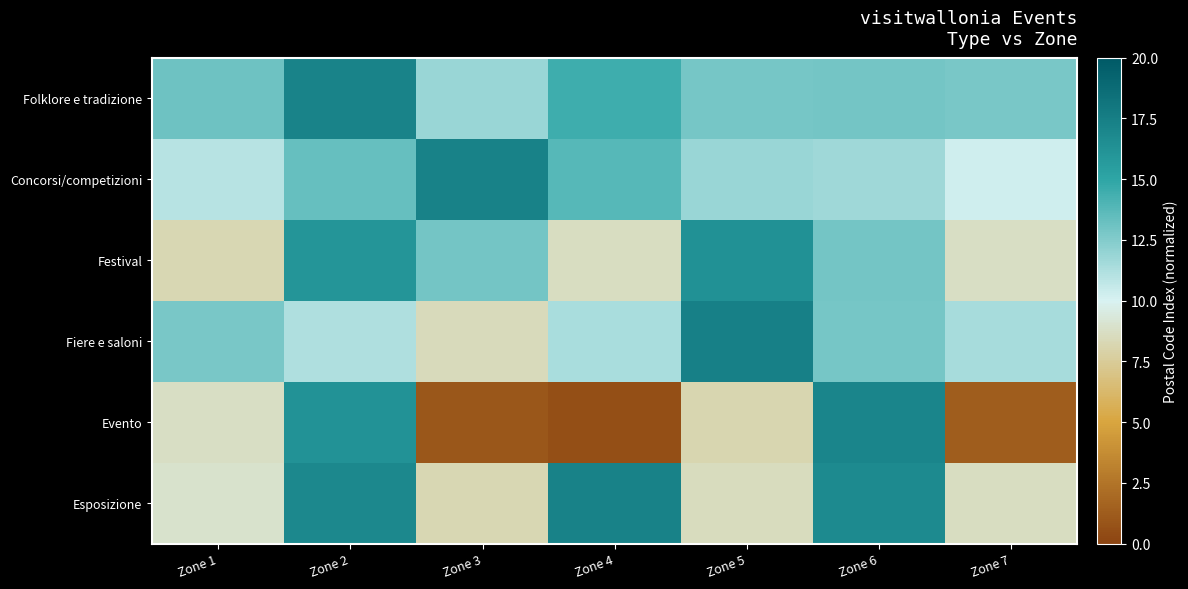

Reading right to left, list all the values displayed in this chart.

Folklore e tradizione: Zone 7=12.8	Zone 6=12.9	Zone 5=12.9	Zone 4=14.5	Zone 3=11.9	Zone 2=17.2	Zone 1=13.1
Concorsi/competizioni: Zone 7=10.3	Zone 6=11.7	Zone 5=11.8	Zone 4=13.8	Zone 3=17.3	Zone 2=13.4	Zone 1=10.9
Festival: Zone 7=8.7	Zone 6=12.9	Zone 5=16.3	Zone 4=8.6	Zone 3=12.9	Zone 2=16.0	Zone 1=8.3
Fiere e saloni: Zone 7=11.4	Zone 6=12.8	Zone 5=17.4	Zone 4=11.4	Zone 3=8.4	Zone 2=11.2	Zone 1=12.8
Evento: Zone 7=1.3	Zone 6=17.1	Zone 5=8.2	Zone 4=0.6	Zone 3=1.0	Zone 2=16.2	Zone 1=8.7
Esposizione: Zone 7=8.6	Zone 6=16.8	Zone 5=8.6	Zone 4=17.3	Zone 3=8.2	Zone 2=16.9	Zone 1=8.9